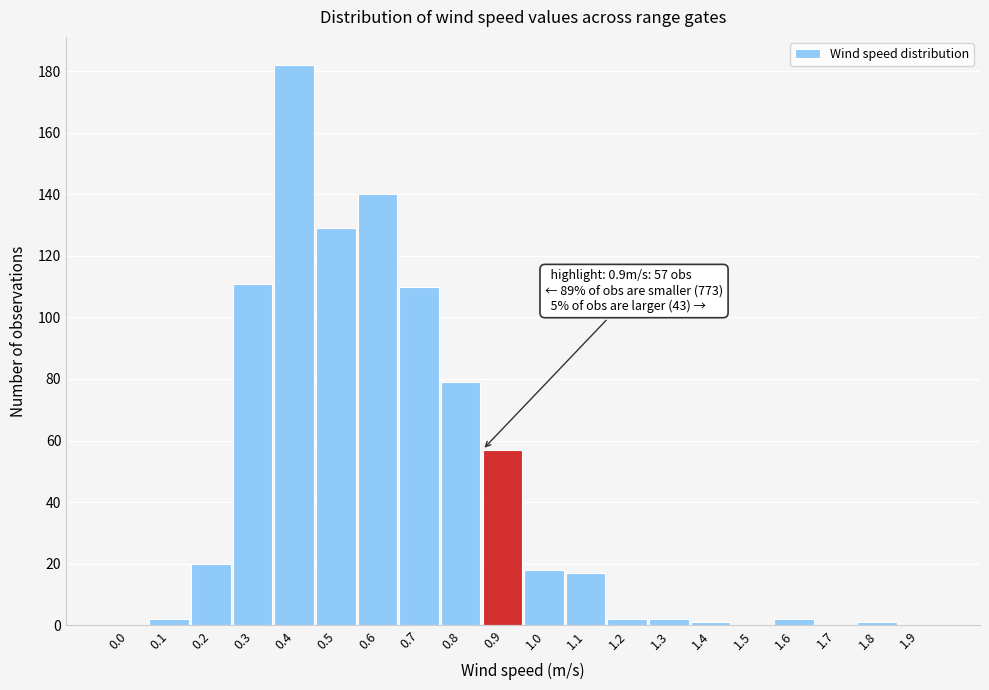

Reading left to right, transcribe all the data shown in this chart.

0.0=0	0.1=2	0.2=20	0.3=111	0.4=182	0.5=129	0.6=140	0.7=110	0.8=79	0.9=57	1.0=18	1.1=17	1.2=2	1.3=2	1.4=1	1.5=0	1.6=2	1.7=0	1.8=1	1.9=0